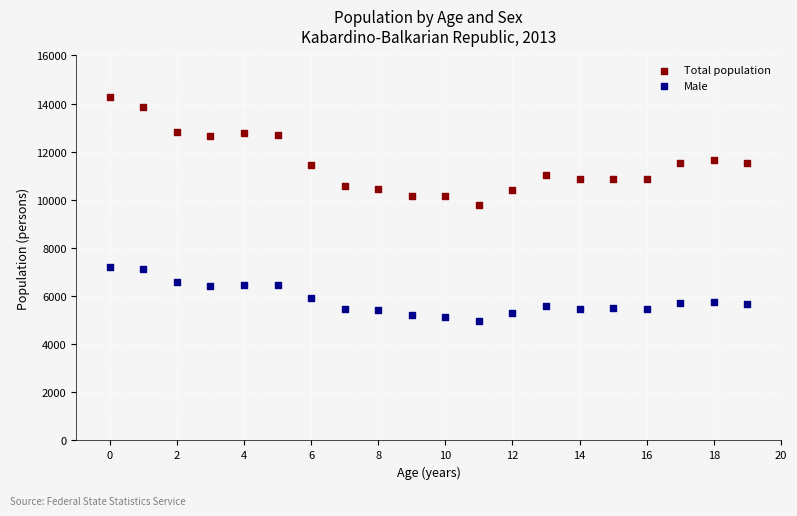

Which series has the widest spread of Y values?

Total population